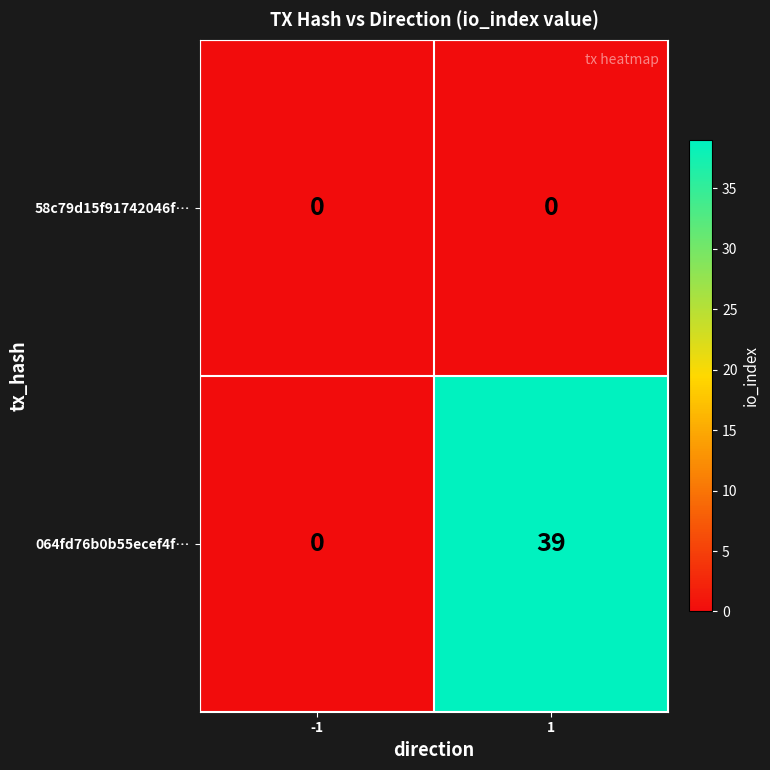

Which series has the largest range (max minus min)?

064fd76b0b55ecef4f…